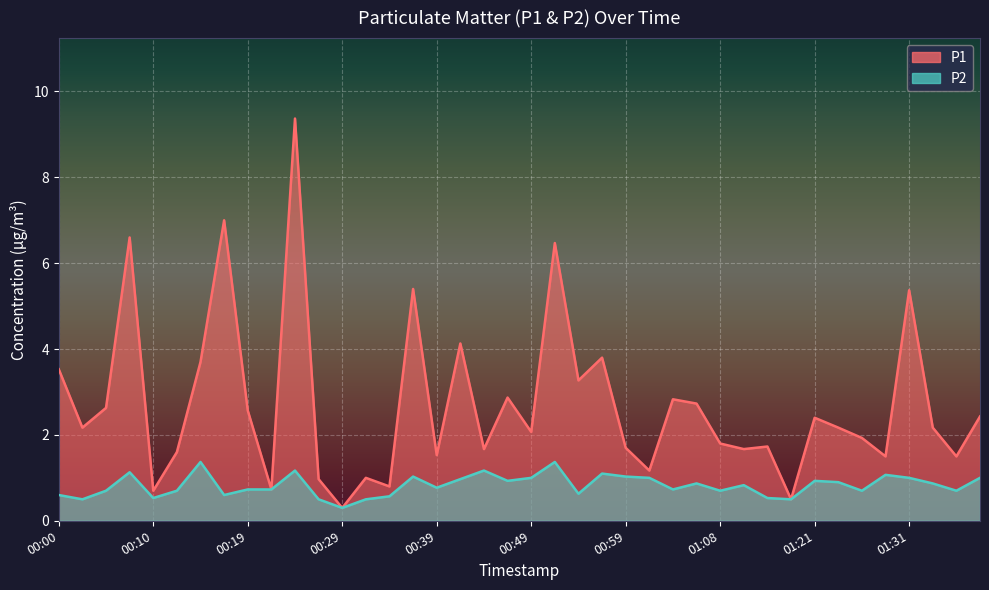

Is it true that P1 equals 0.4 at 00:29?

False